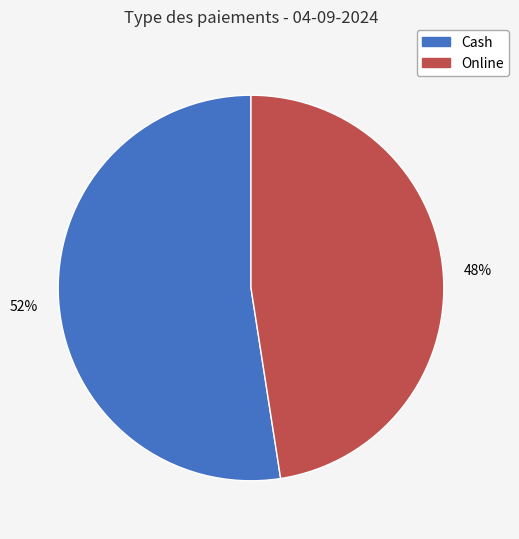

Is there any slice that represents more than half of the pie?

Yes